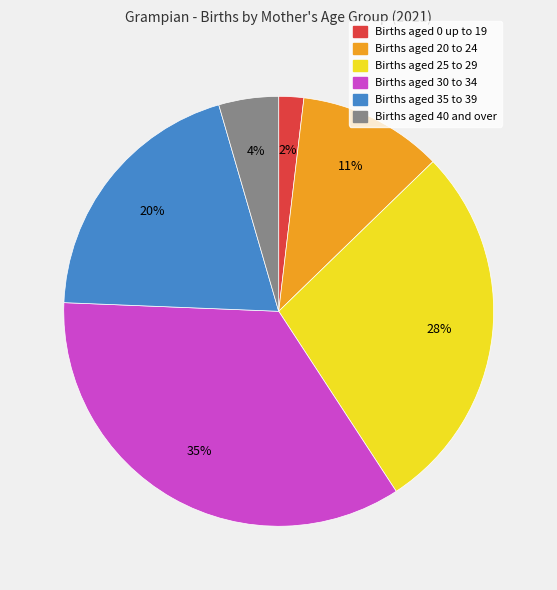

To the nearest percent, what is the difference between the largest and smallest slice percentages?

33%